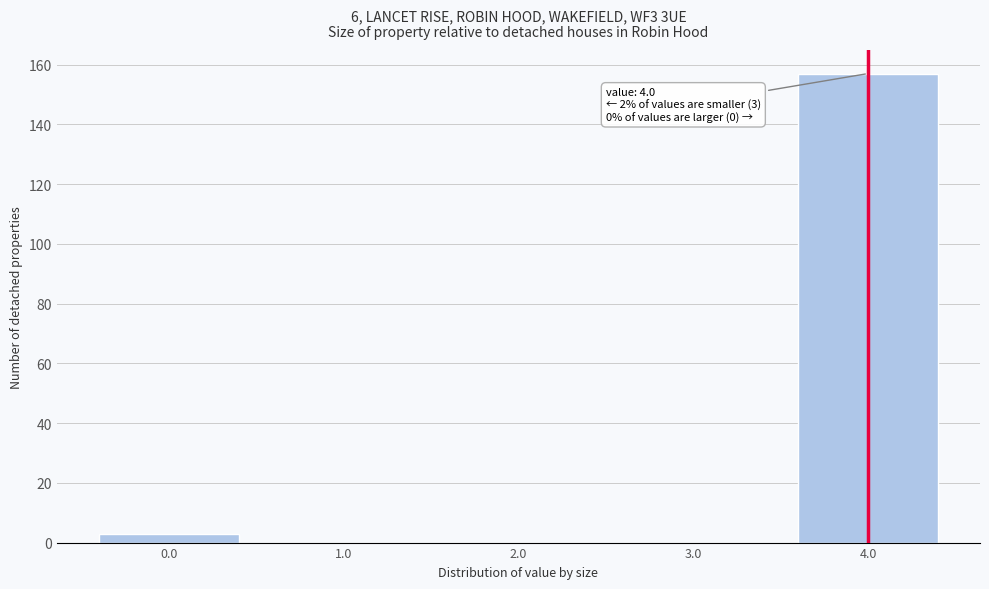

Which range on the x-axis has the tallest bar?

3.5 to 4.5